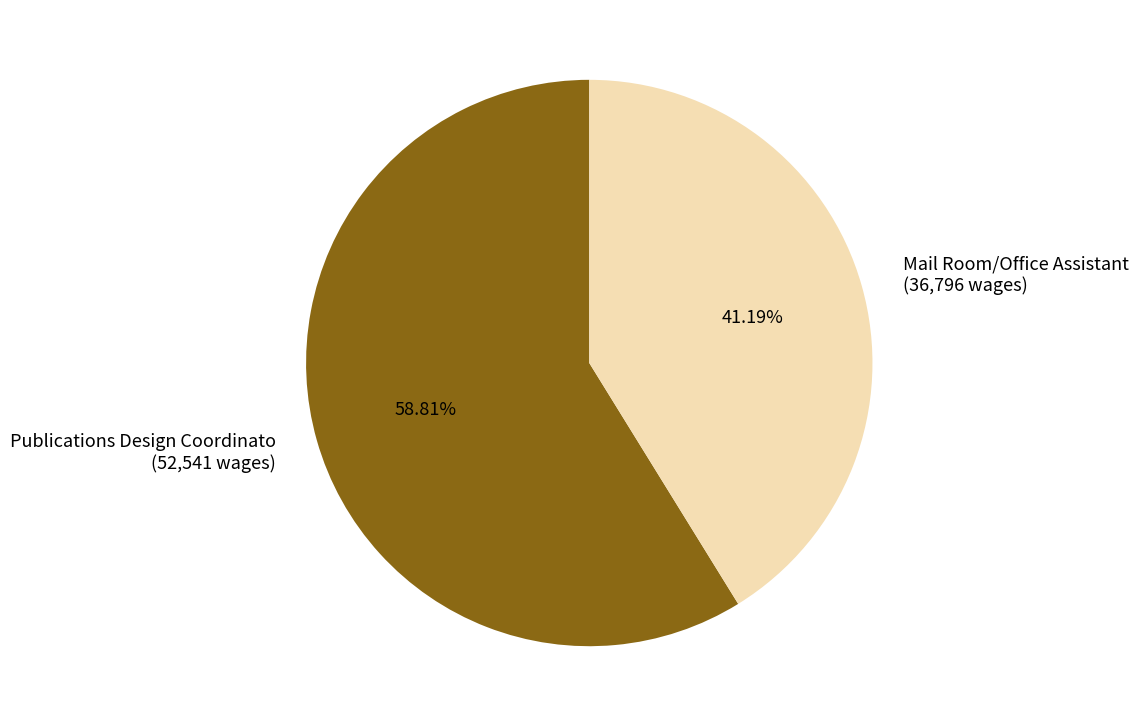

True or false: Publications Design Coordinato accounts for 51% of the total.

False